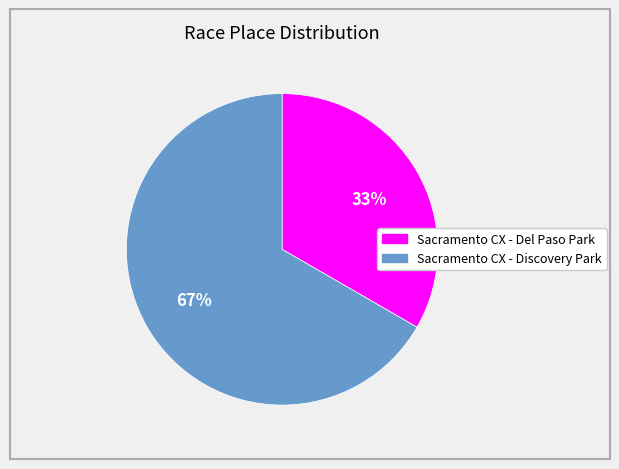

What is the majority slice?

Sacramento CX - Discovery Park